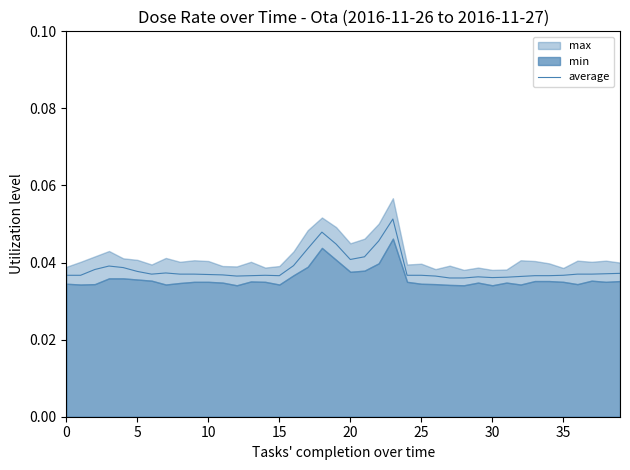

What is the label of the 10th point from the left?

9